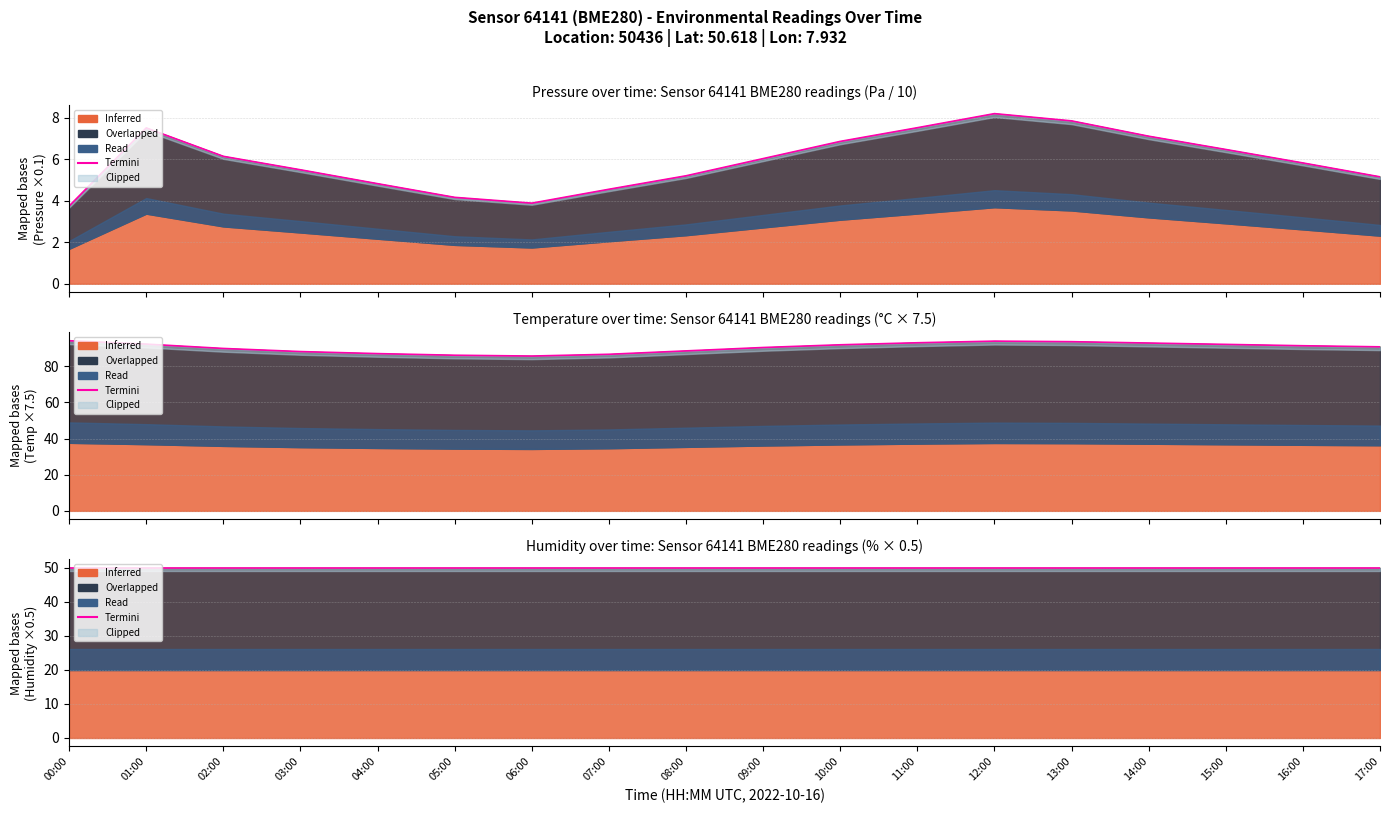

What is the minimum value shown in the chart?

3.8